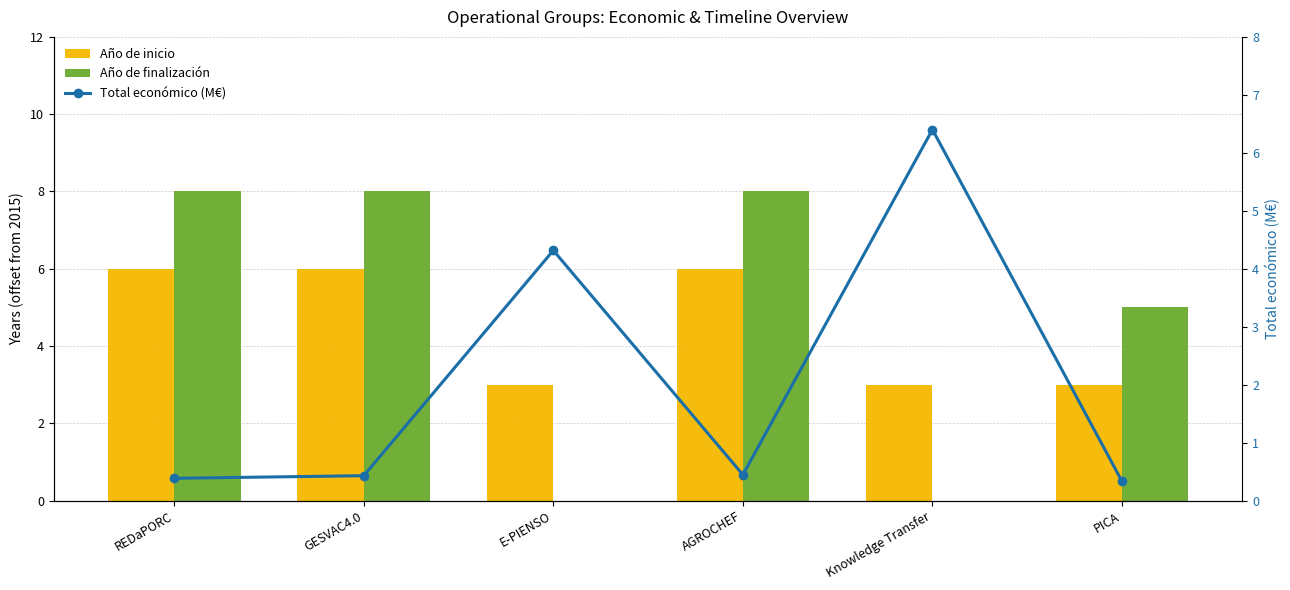

True or false: Año de finalización has a value of 12.2 at REDaPORC.

False